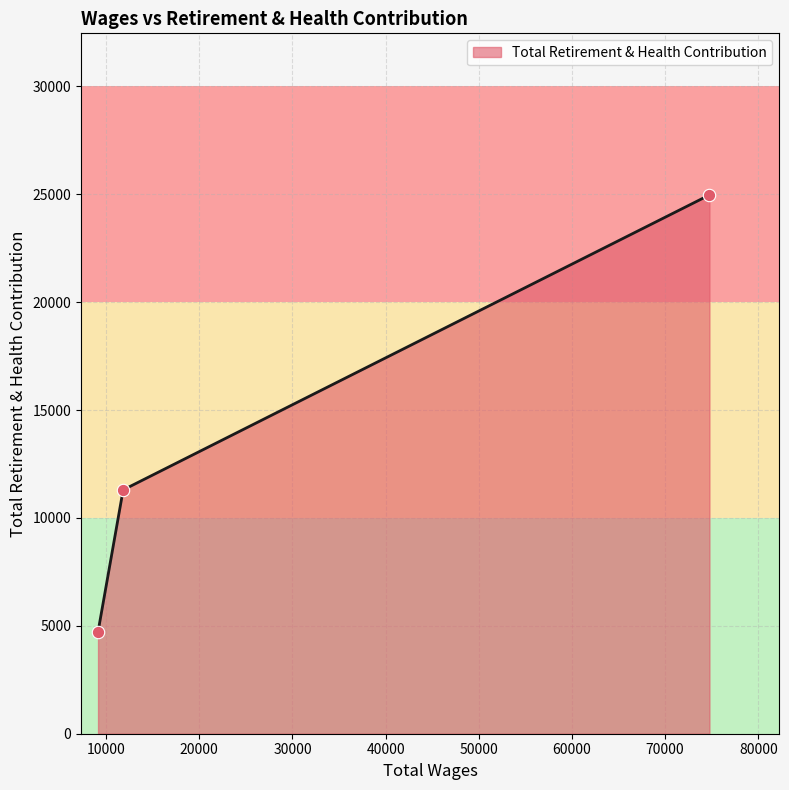

What is the difference between the second highest and minimum values?

6574